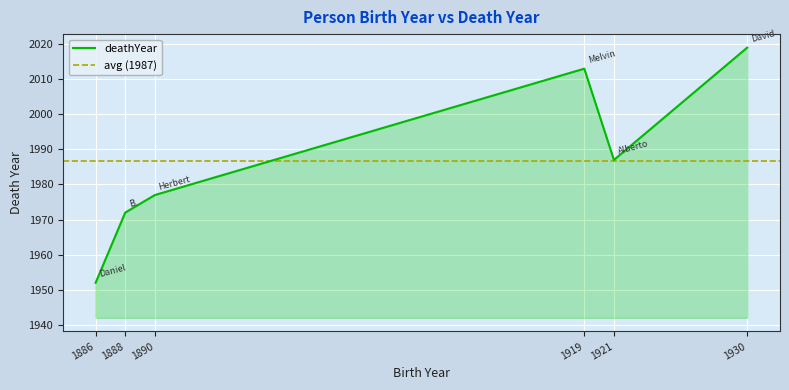

Where is deathYear nearest to the value 1985?

1921